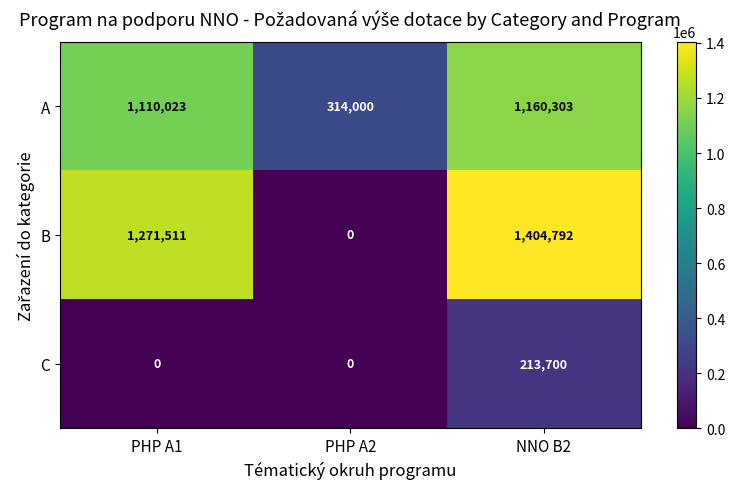

How many series are shown in this chart?

3